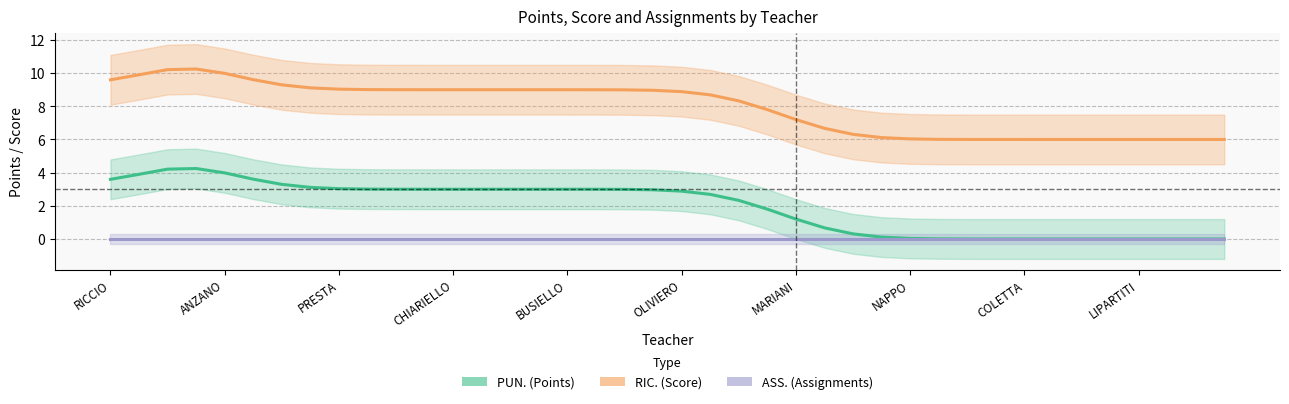

At how many categories does at least one series exceed 8?

23